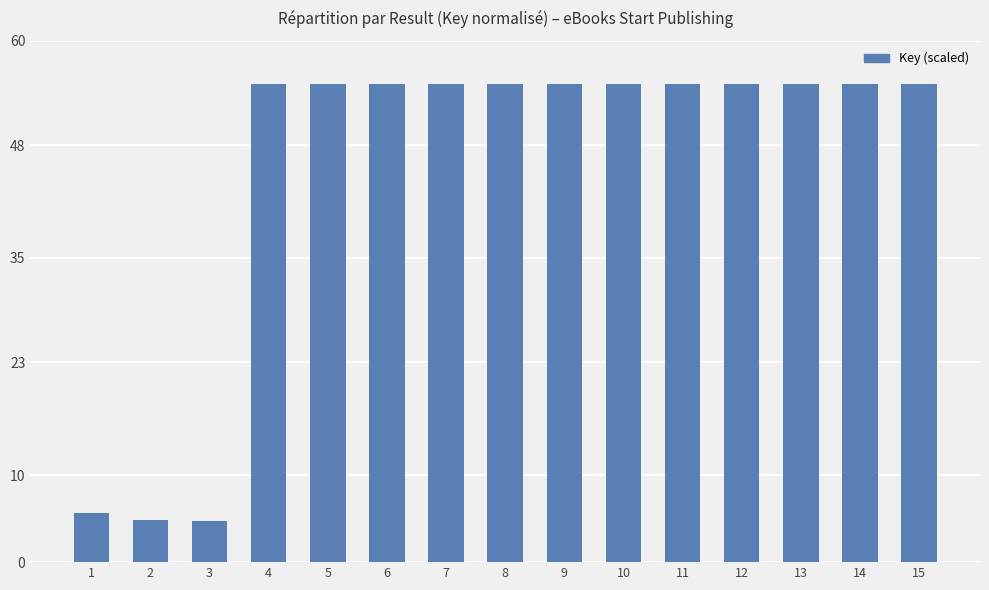

What is the value of the 2nd bar from the left?

4.8